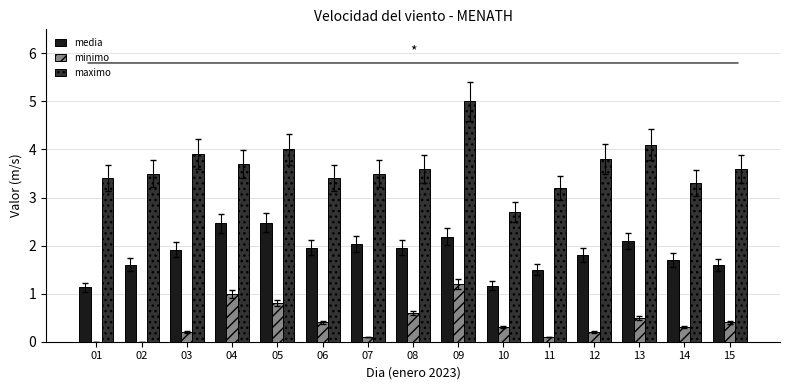

What is the sum of all minimo values?

6.1